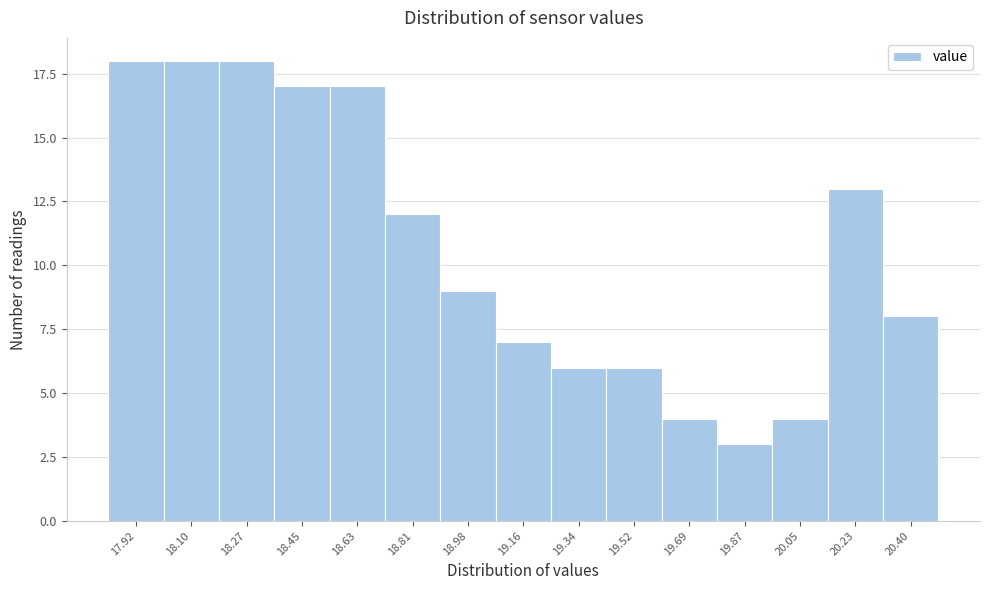

Reading left to right, what are all the values shown in this chart?

17.92=18	18.10=18	18.27=18	18.45=17	18.63=17	18.81=12	18.98=9	19.16=7	19.34=6	19.52=6	19.69=4	19.87=3	20.05=4	20.23=13	20.40=8